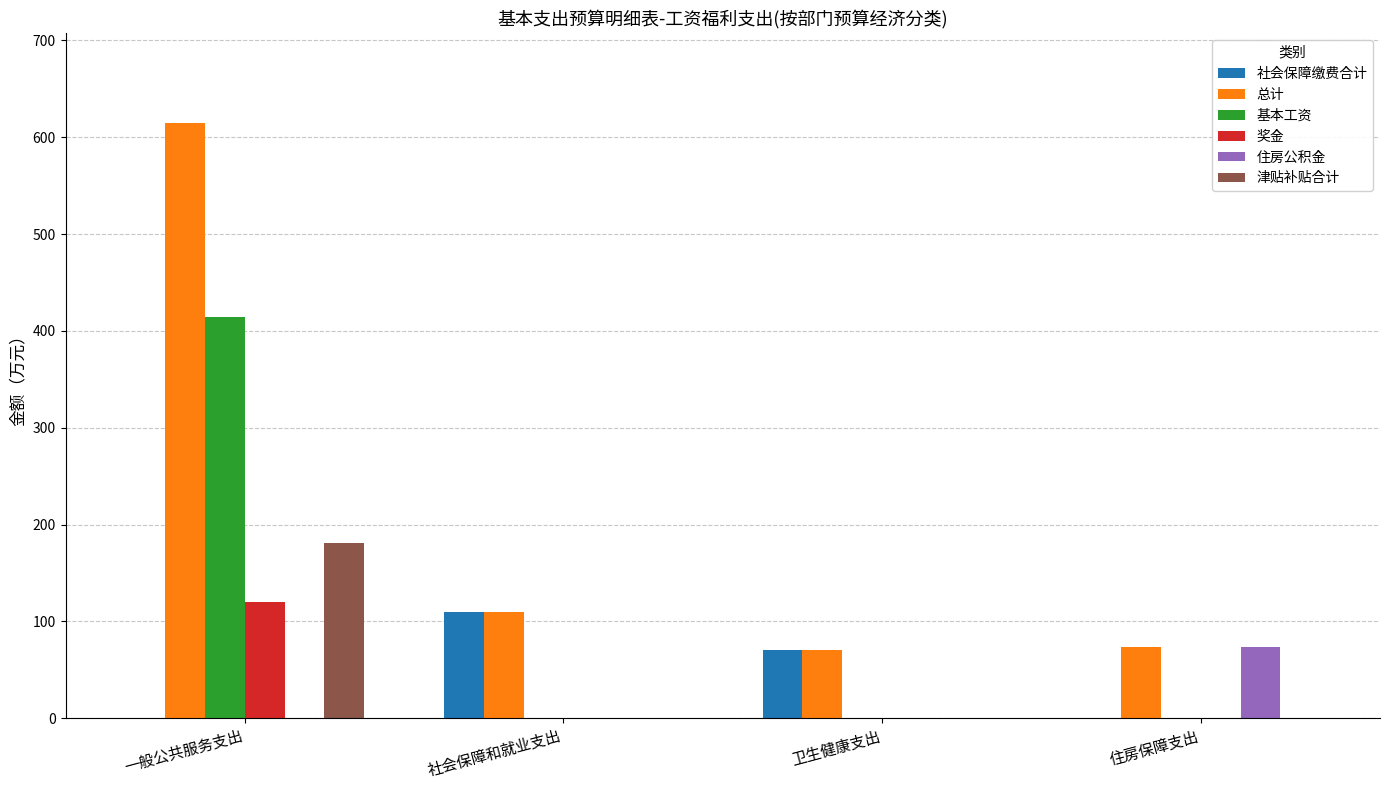

True or false: 津贴补贴合计 has a value of -58.6 at 住房保障支出.

False